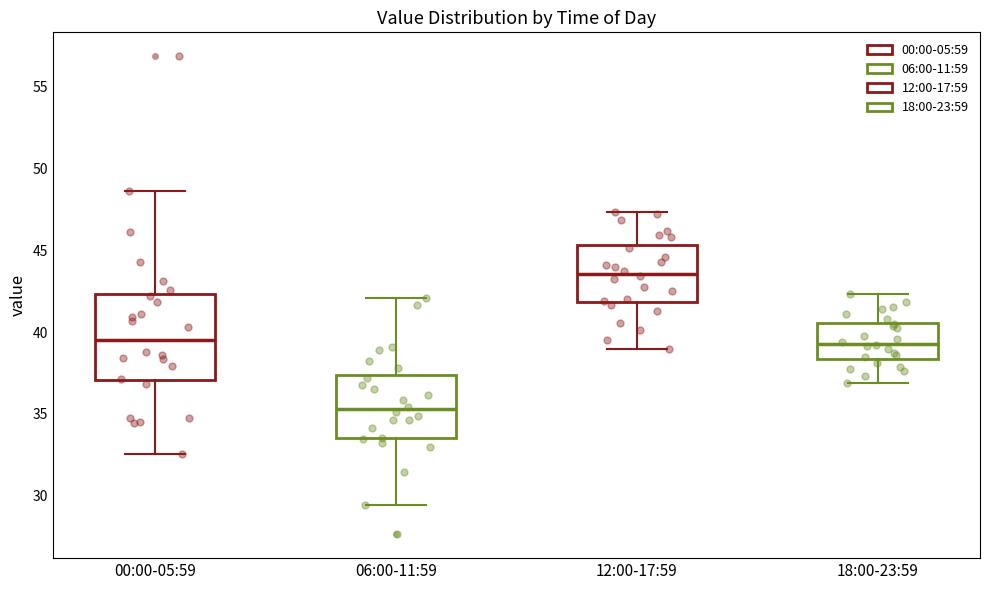

Where does the lower whisker of the box for 00:00-05:59 end on the y-axis? The values are not printed on the chart, so give them approximately, as read against the axis.

32.5